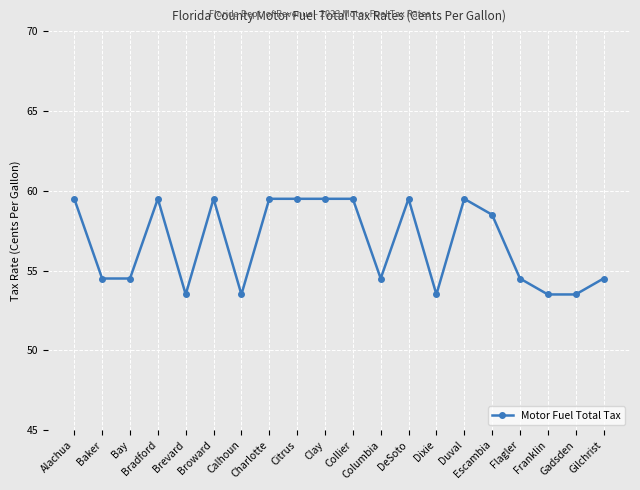

Is it true that the value at Flagler is 16.0?

False